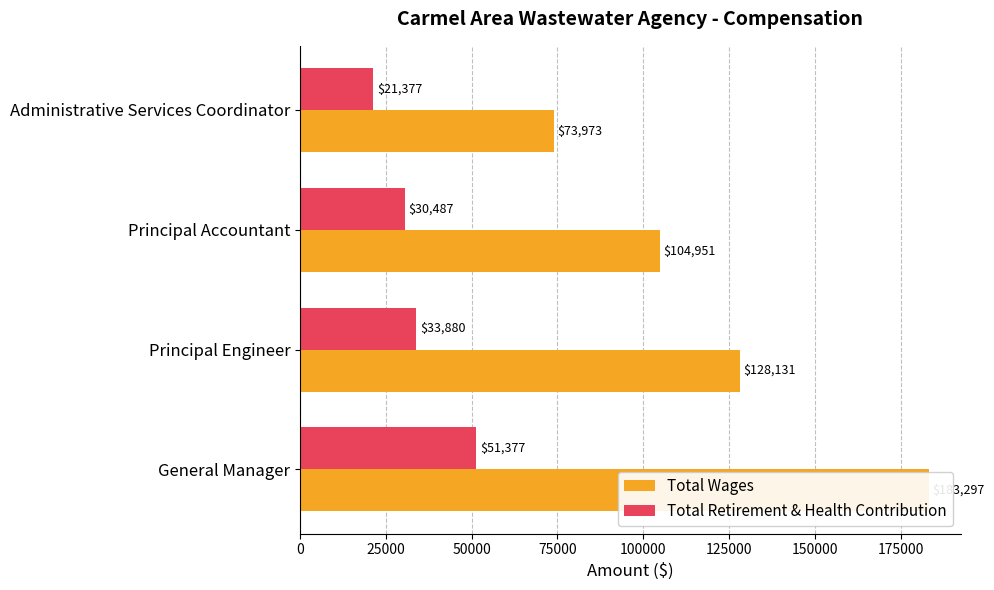

What are all the series names shown in the legend?

Total Wages, Total Retirement & Health Contribution